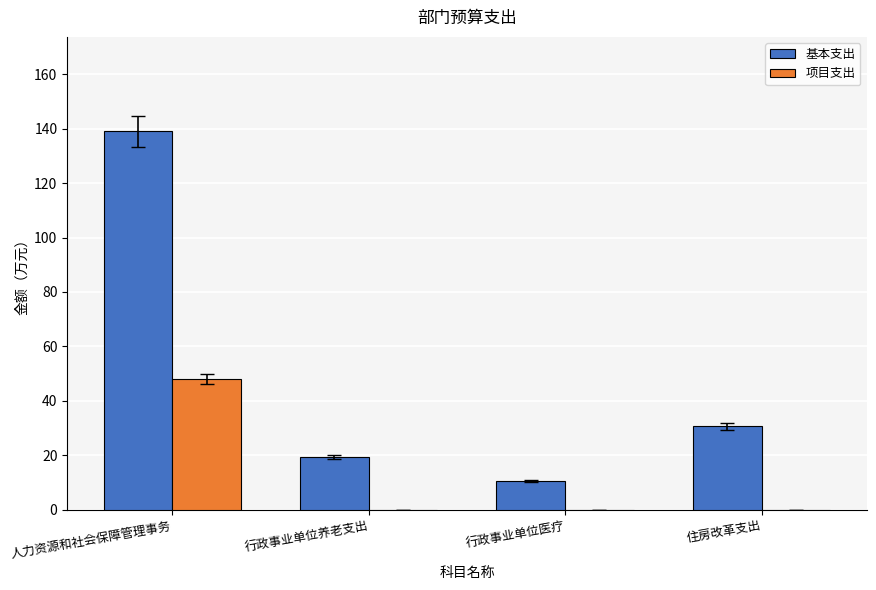

Are the bars grouped side by side (vs. stacked)?

Yes